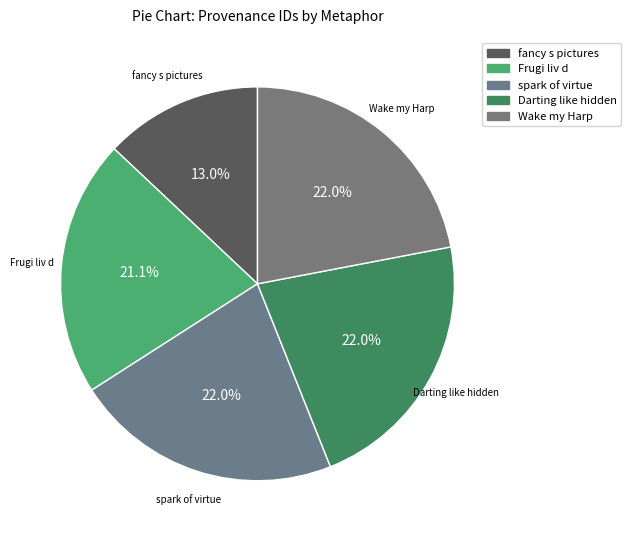

What is the largest slice in the pie chart?

Wake my Harp